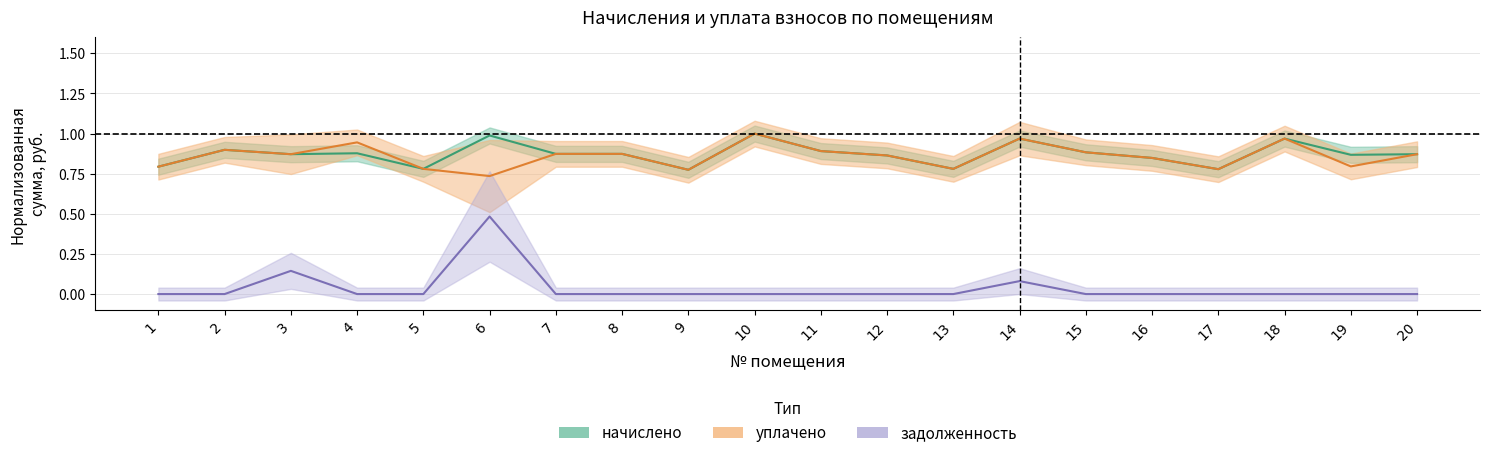

What is the total value across all series at 17?

1.6